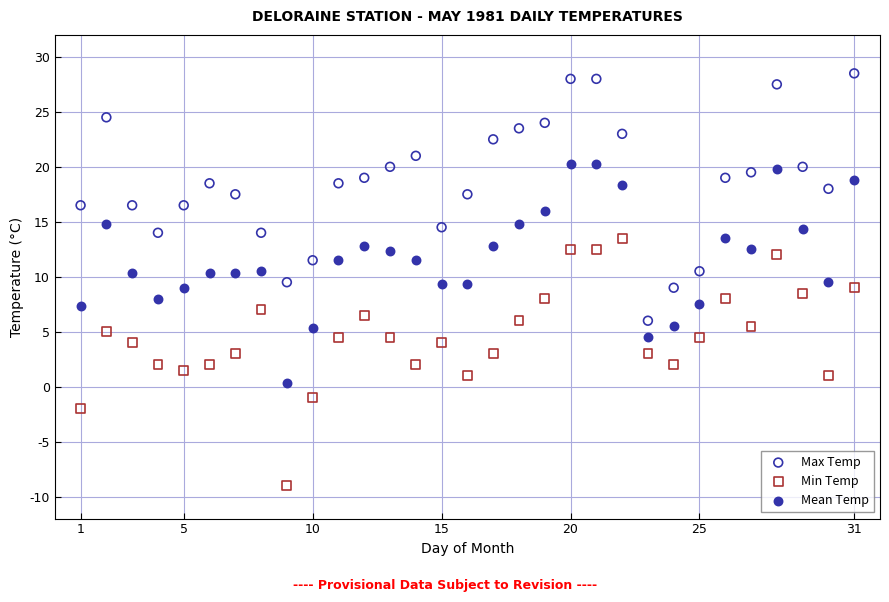

Which series contains the highest Y value?

Max Temp